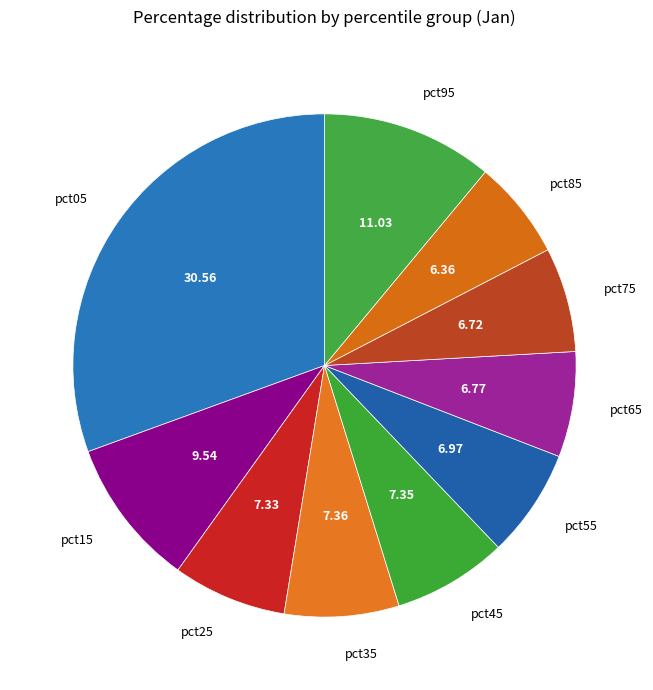

Is it true that pct85 is 6% of the pie?

True